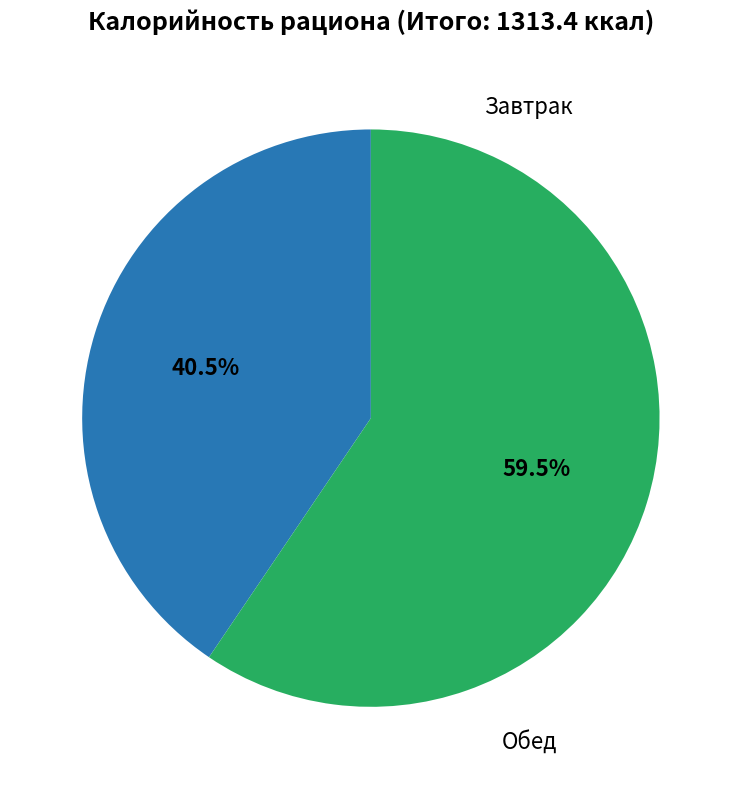

Is there any slice that represents more than half of the pie?

Yes